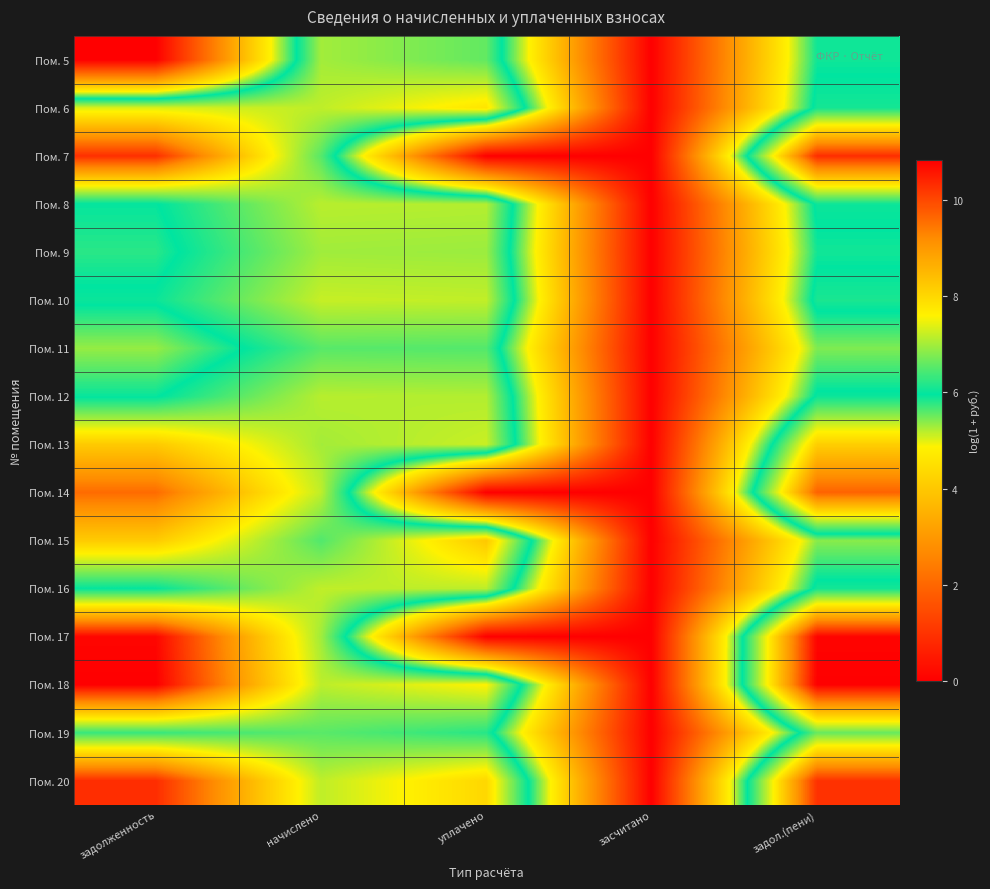

How many series are shown in this chart?

16